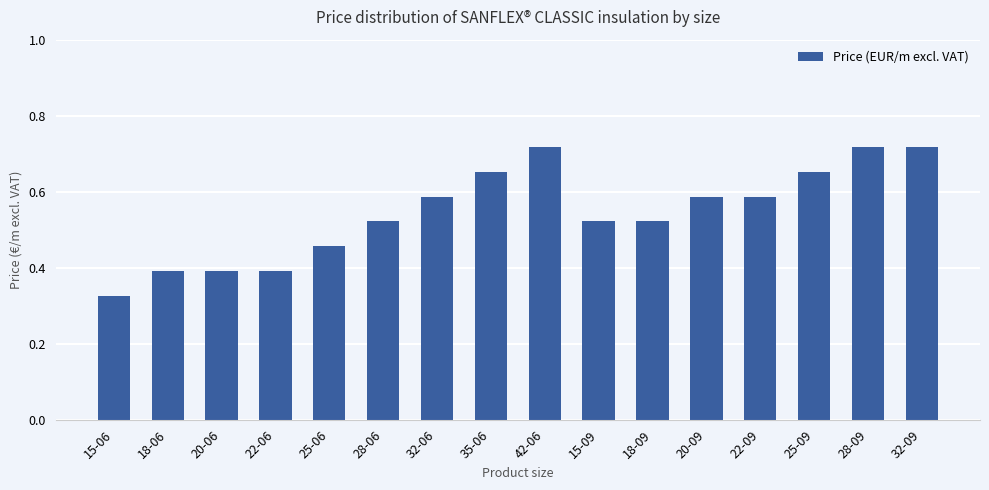

Which category has the lowest value across all series?

15-06